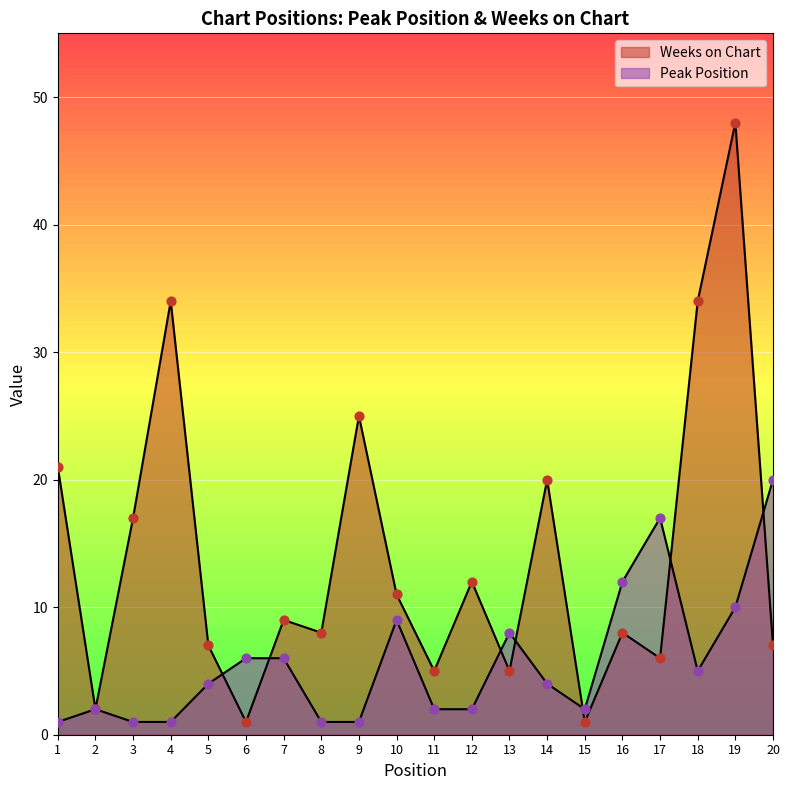

Which series has the widest spread of Y values?

Weeks on Chart